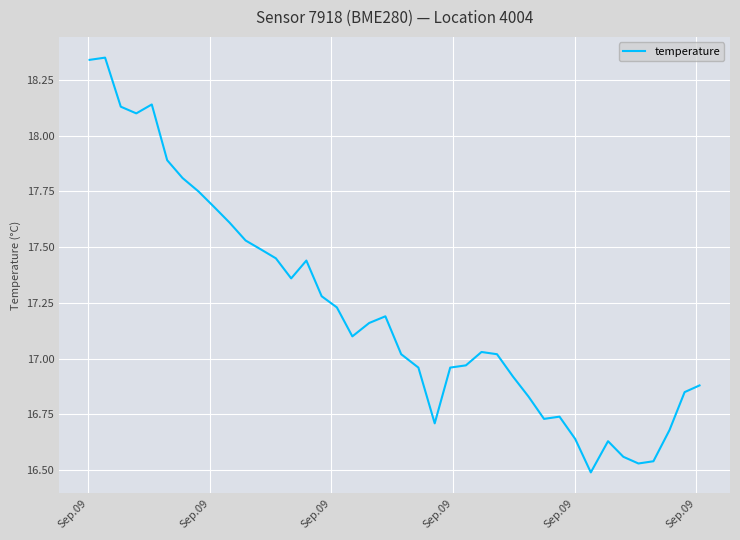

What is the difference between the maximum and minimum values?

1.9